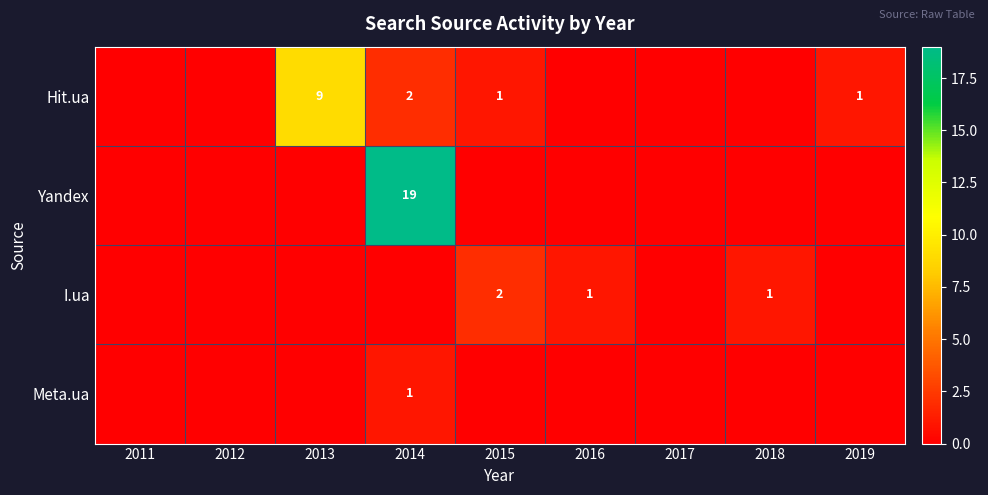

True or false: I.ua has a value of 1 at 2018.

True